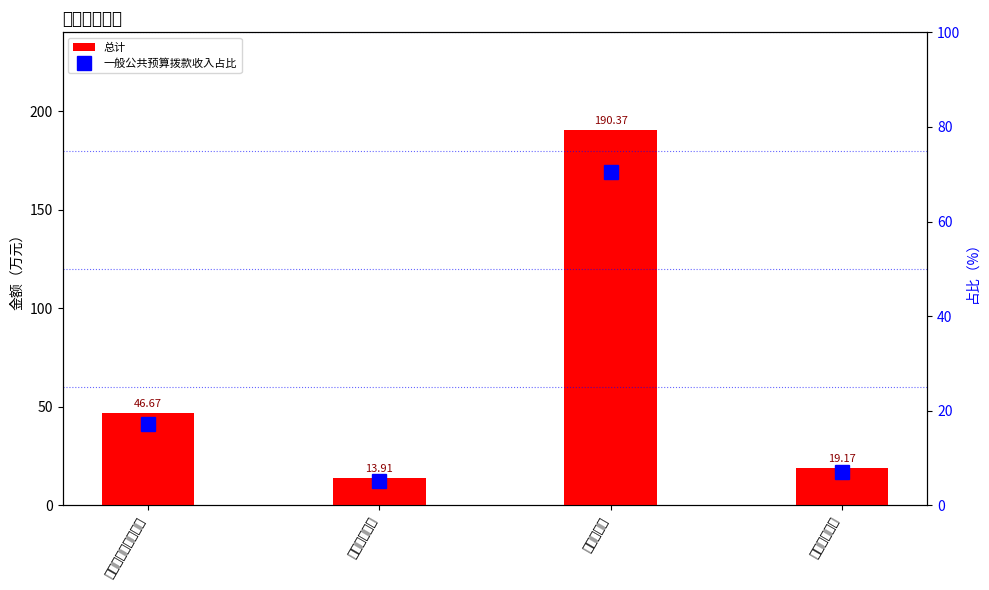

Is it true that 总计 equals 10.9 at 住房保障支出?

False